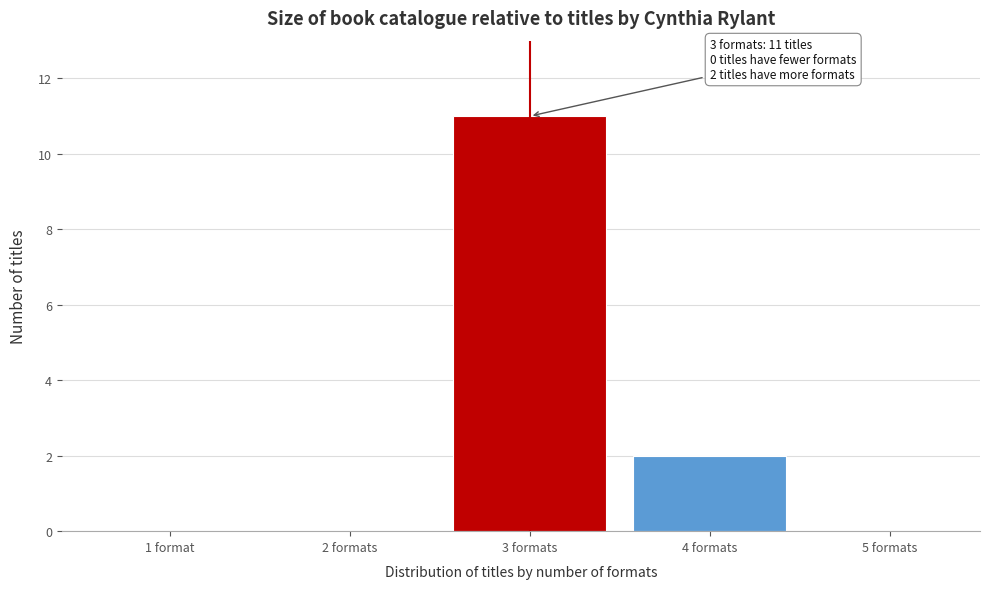

Reading right to left, what are all the values shown in this chart?

5 formats=0	4 formats=2	3 formats=11	2 formats=0	1 format=0